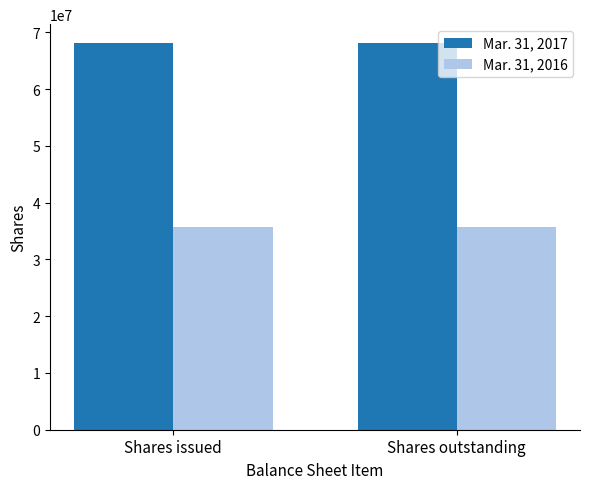

The Mar. 31, 2017 series shows 68046465 at Shares issued. True or false?

True